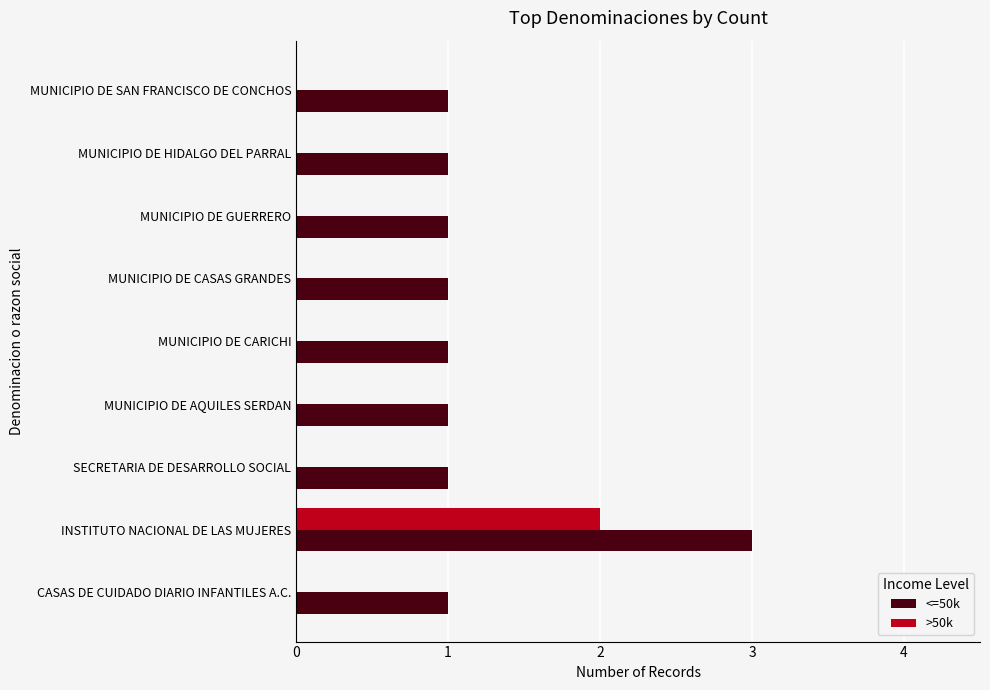

At which category is the sum across all series the highest?

INSTITUTO NACIONAL DE LAS MUJERES